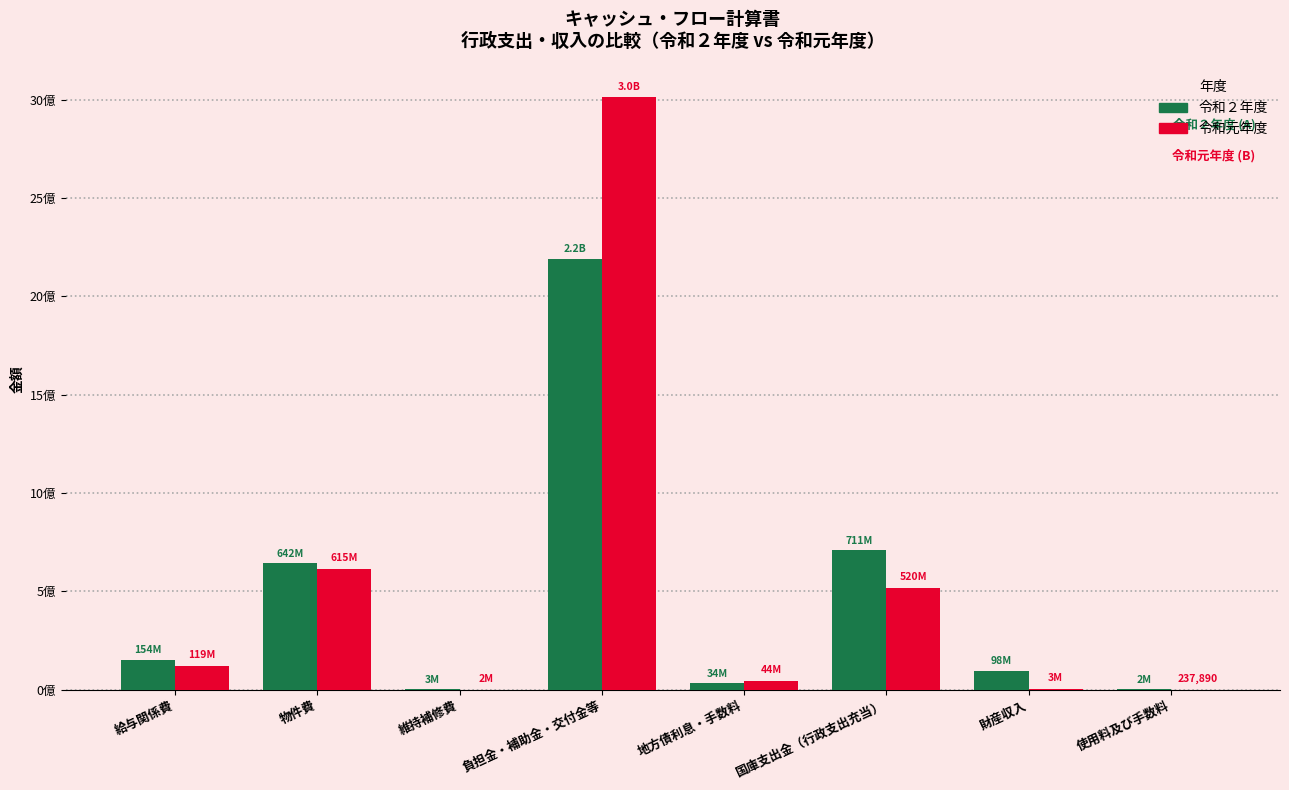

What is the difference between the highest and lowest values at 財産収入?

94439400